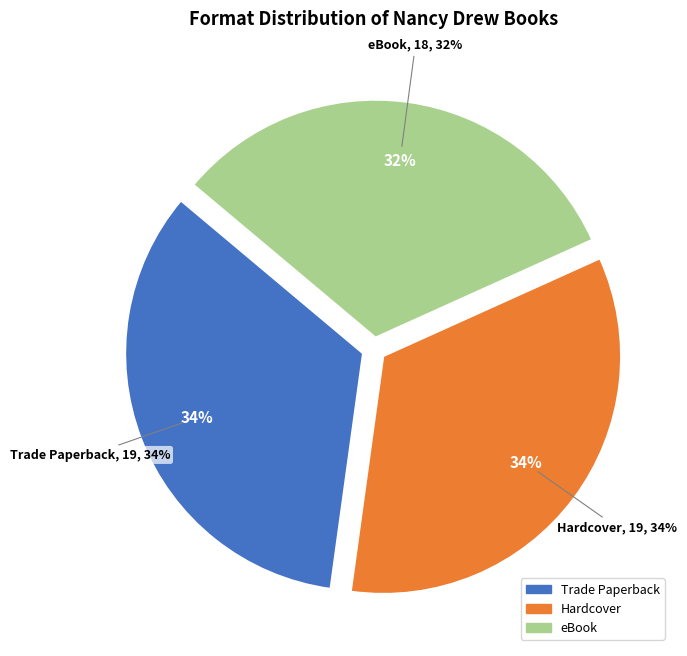

Rank the categories by value from lowest to highest.

eBook, Trade Paperback, Hardcover